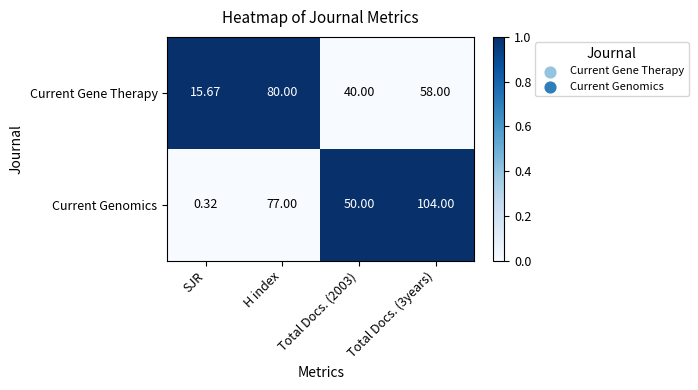

Rank the series by their average value, from lowest to highest.

Current Gene Therapy, Current Genomics